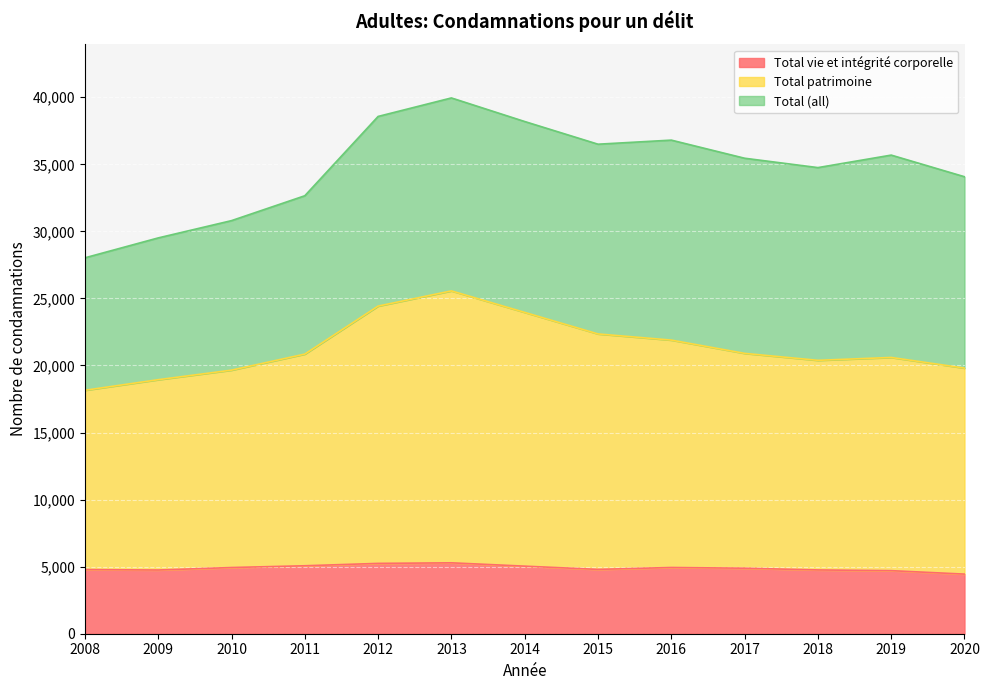

True or false: Total vie et intégrité corporelle and Total (all) cross at least once.

False